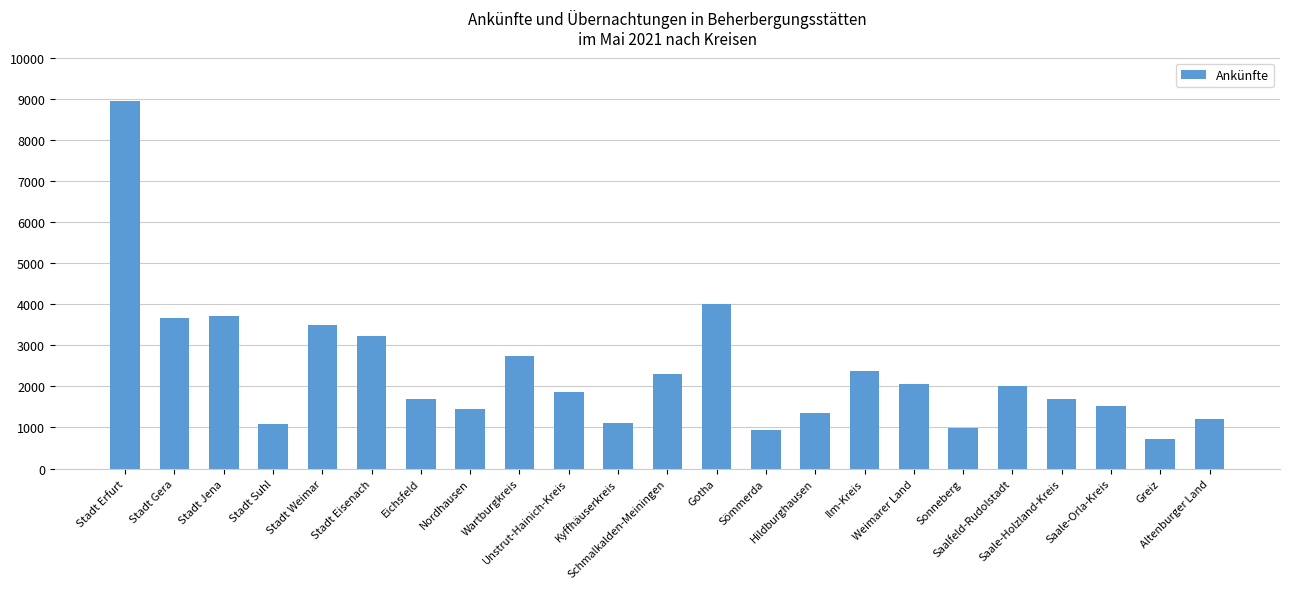

Where is the data nearest to the value 4833?

Gotha